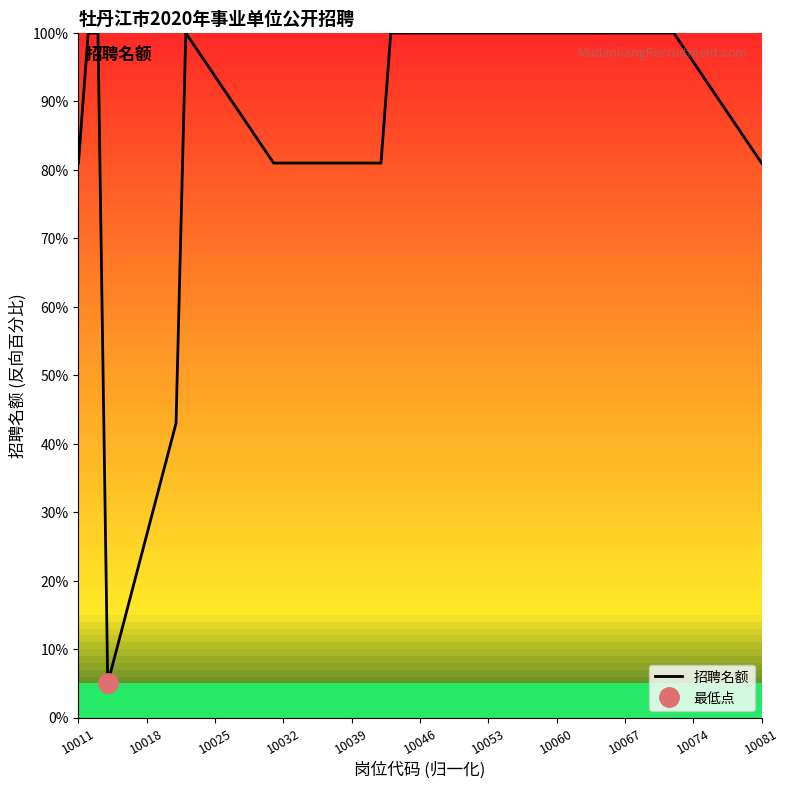

What is the minimum value for 招聘名额?

5